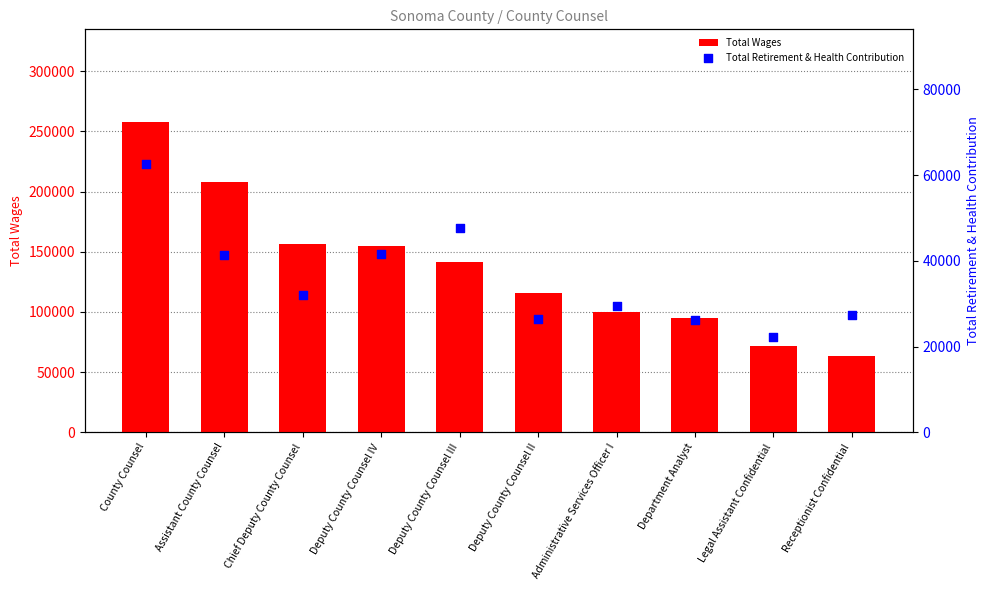

Which series contains the lowest Y value?

Total Retirement & Health Contribution